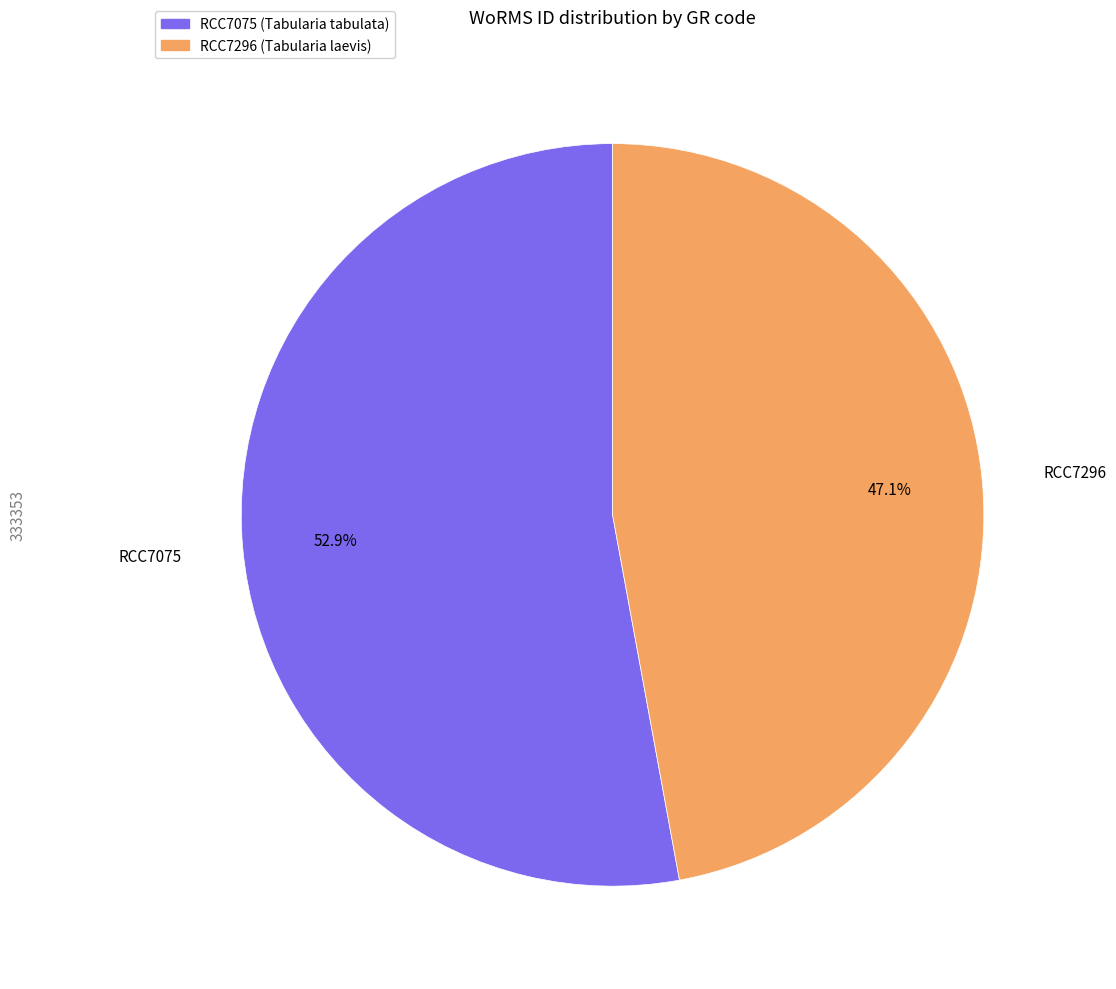

How many slices are in this pie chart?

2